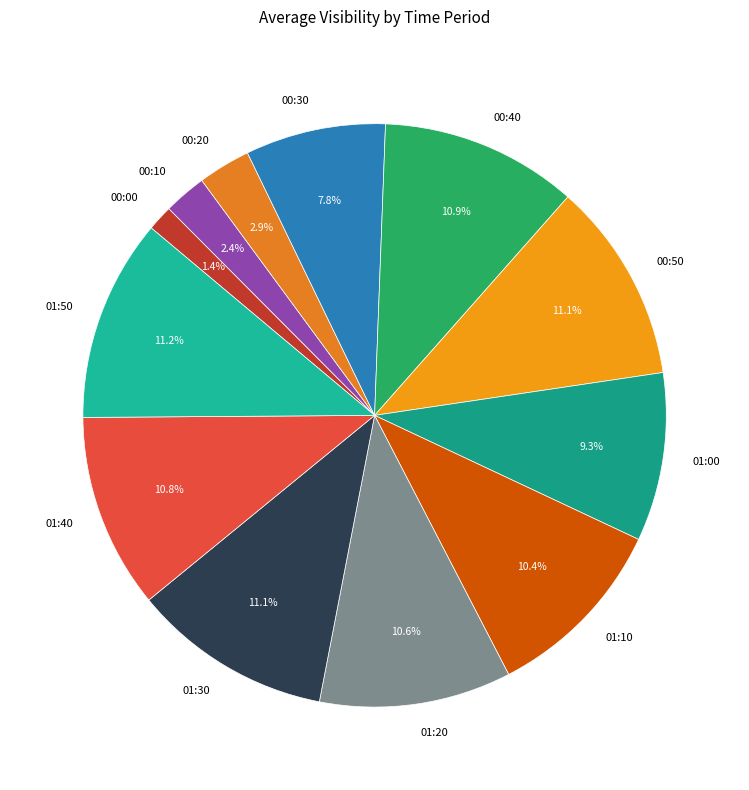

Does 01:40 account for over 50% of the chart?

No